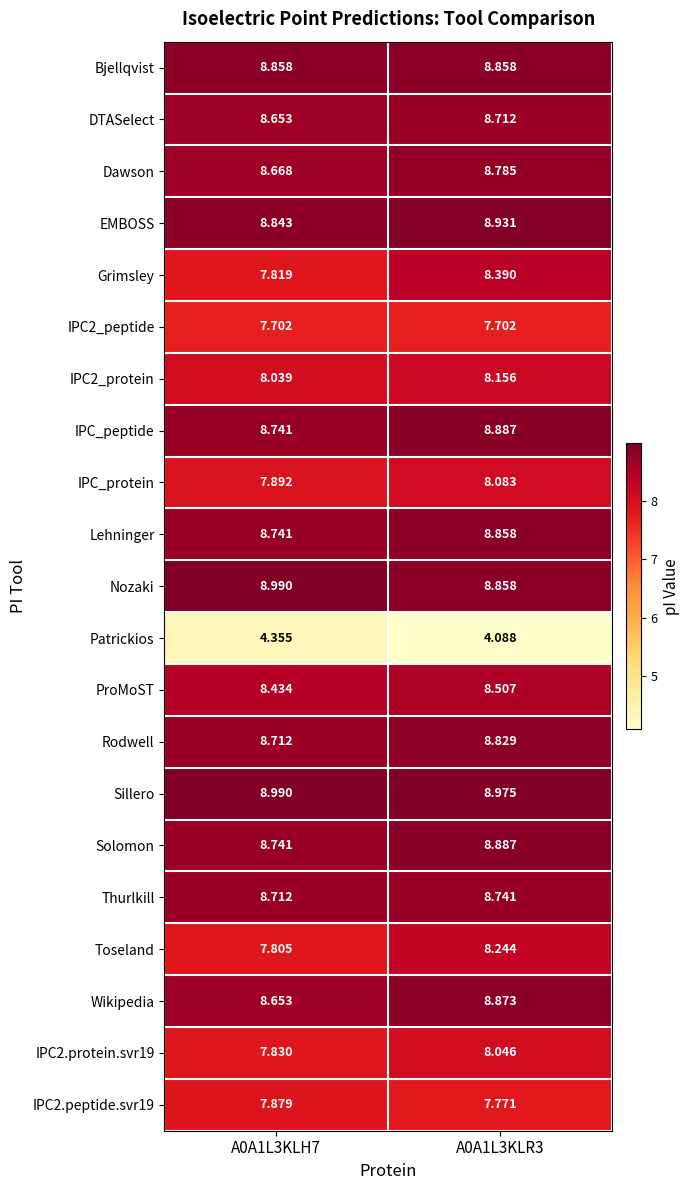

Which series has the widest spread of values?

Grimsley